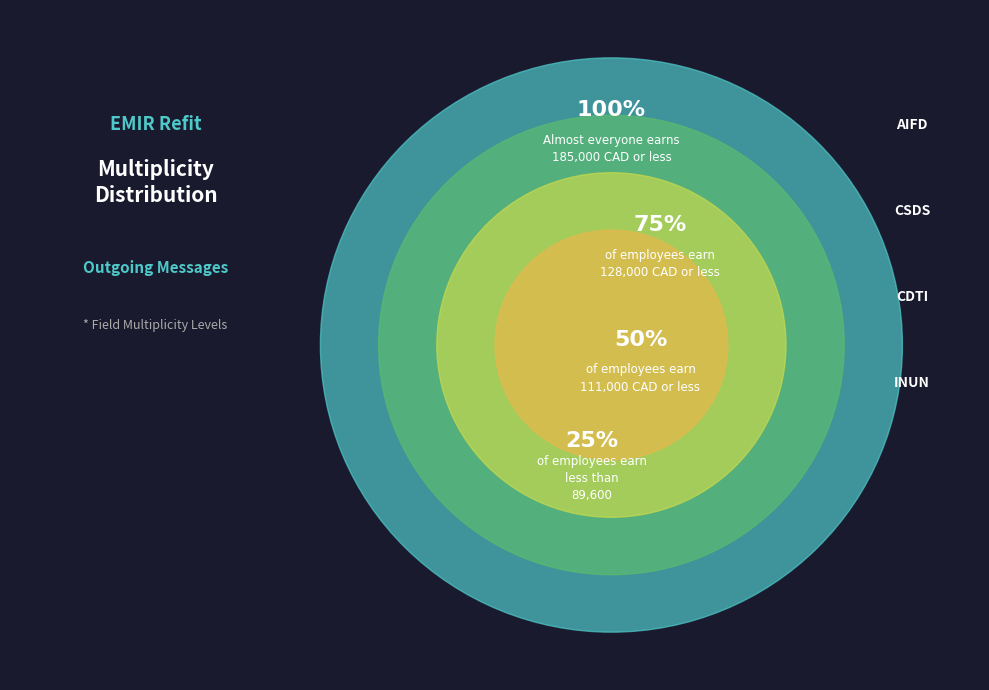

To the nearest percent, what is the combined percentage of CDTI and INUN?

41%